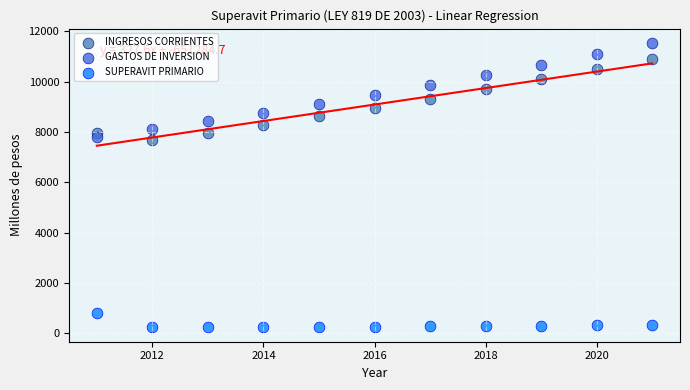

Which series has the largest Y range (max minus min)?

GASTOS DE INVERSION